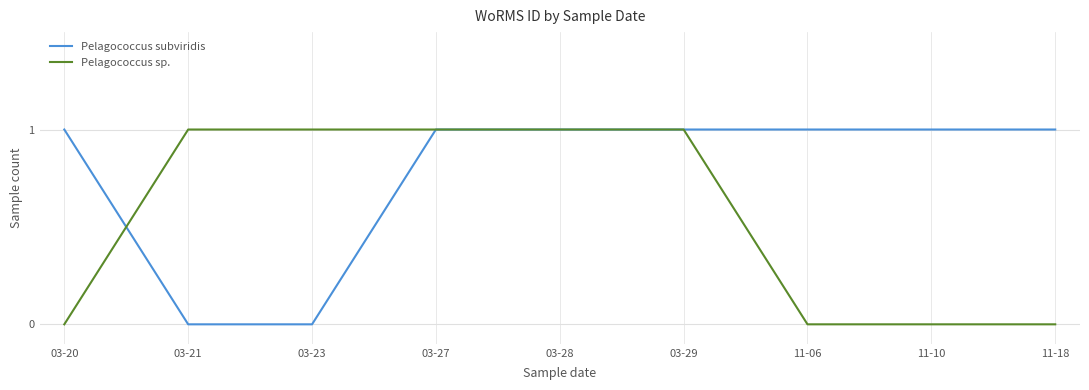

At 03-21, list the series in order from smallest to largest.

Pelagococcus subviridis, Pelagococcus sp.